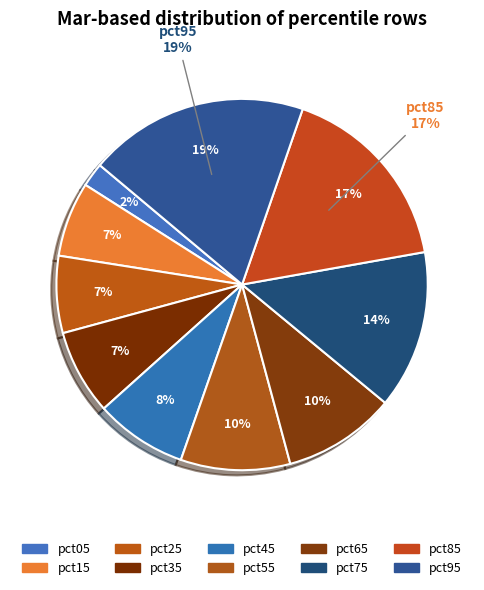

Which has a higher value, pct25 or pct15?

pct25